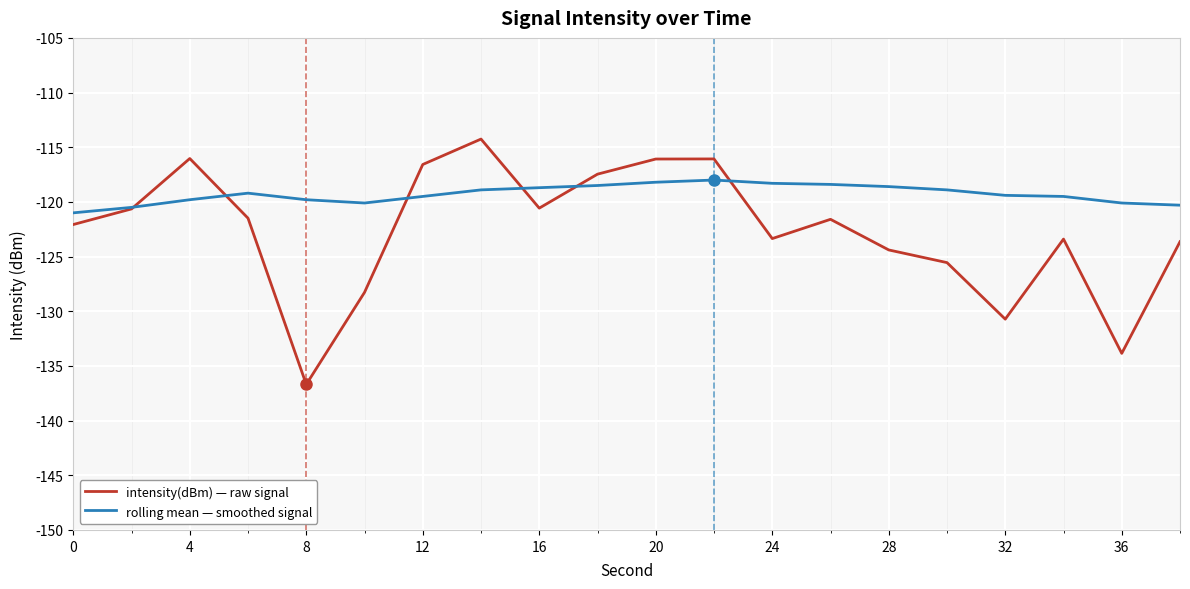

What is the sum of all rolling mean — smoothed signal values?

-2385.7